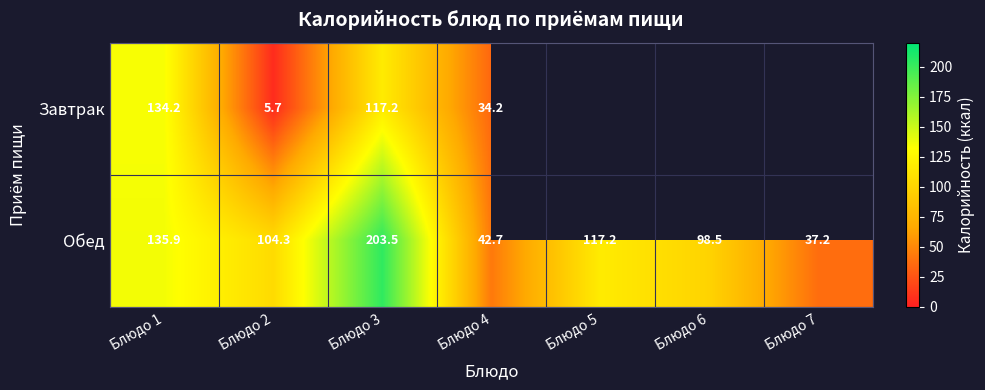

The Обед series shows 42.7 at Блюдо 4. True or false?

True